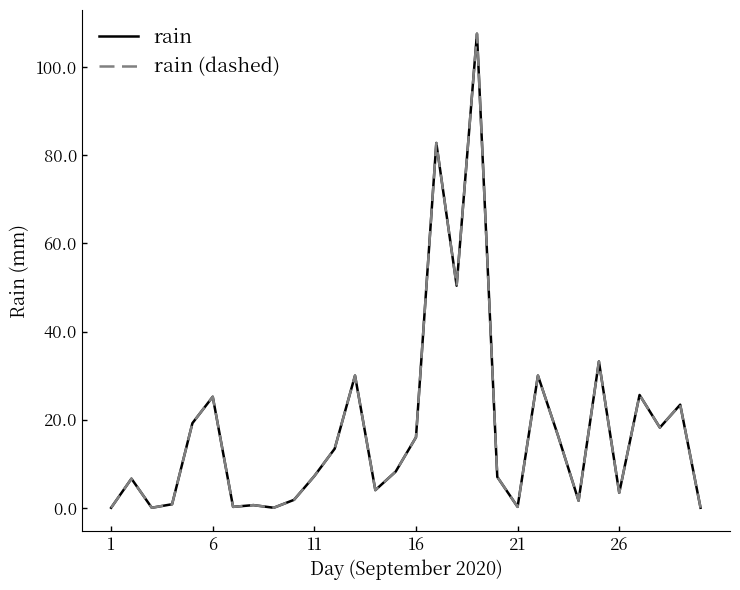

True or false: rain and rain (dashed) cross at least once.

False